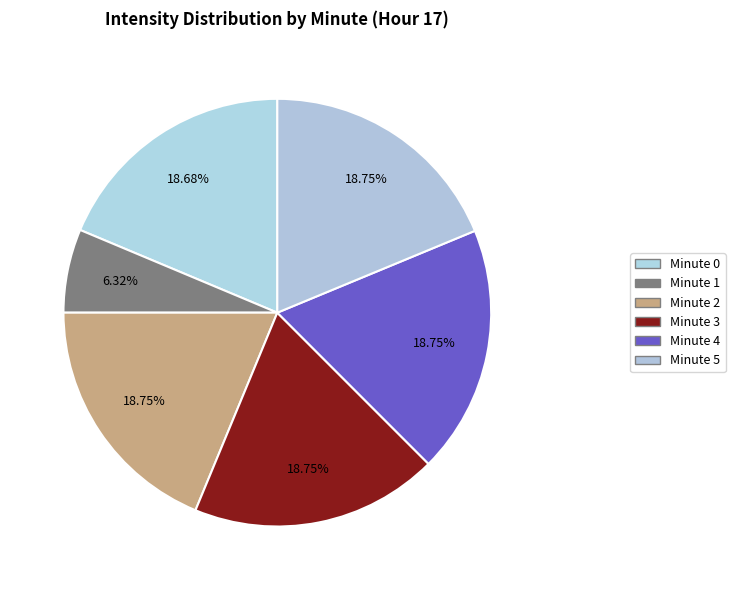

Is there a majority slice in this chart?

No